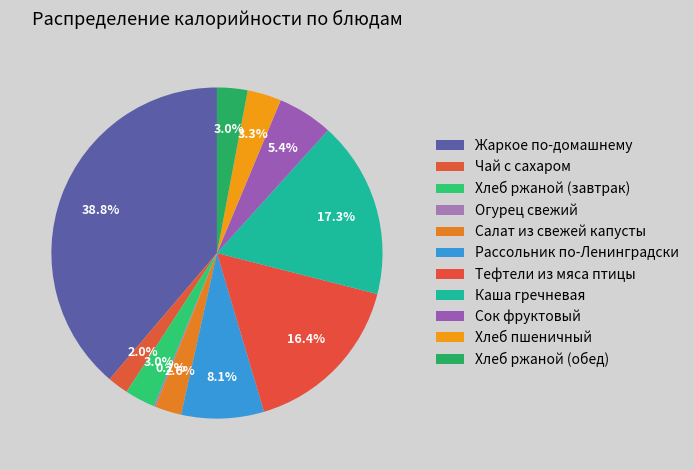

The Салат из свежей капусты slice represents 3% of the pie. True or false?

True